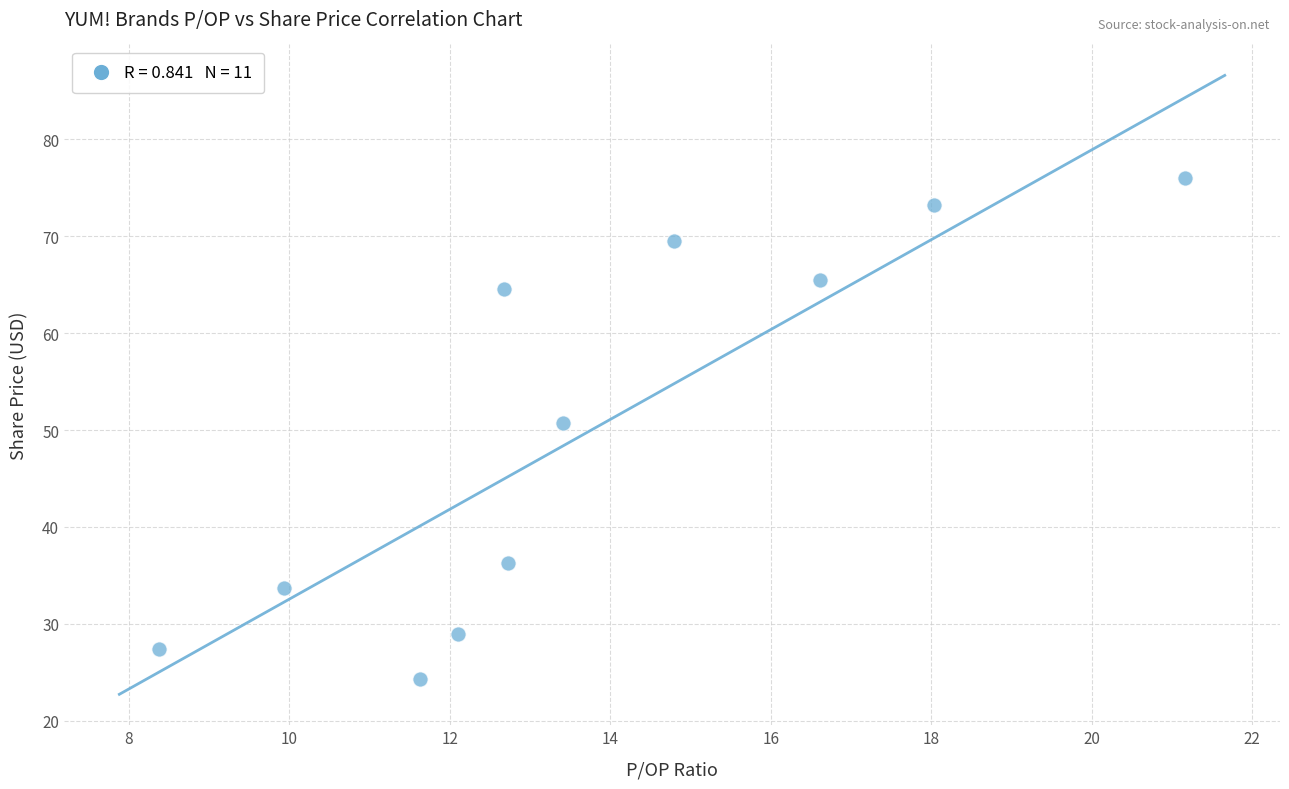

What is the average Y value?

50.0